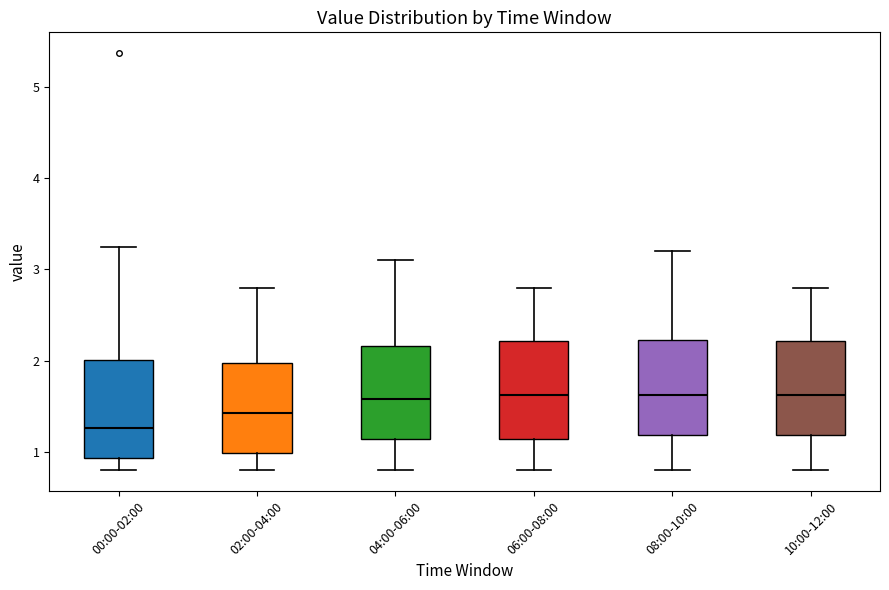

Reading left to right, read every box against the y-axis: the position of its median line, the range the box covers, and the ends of its whiskers. The values are not printed on the chart, so give them approximately, as read against the axis.

00:00-02:00: median 1.3, box 0.9 to 2.0, whiskers 0.8 to 3.3
02:00-04:00: median 1.4, box 1.0 to 2.0, whiskers 0.8 to 2.8
04:00-06:00: median 1.6, box 1.1 to 2.2, whiskers 0.8 to 3.1
06:00-08:00: median 1.6, box 1.1 to 2.2, whiskers 0.8 to 2.8
08:00-10:00: median 1.6, box 1.2 to 2.2, whiskers 0.8 to 3.2
10:00-12:00: median 1.6, box 1.2 to 2.2, whiskers 0.8 to 2.8